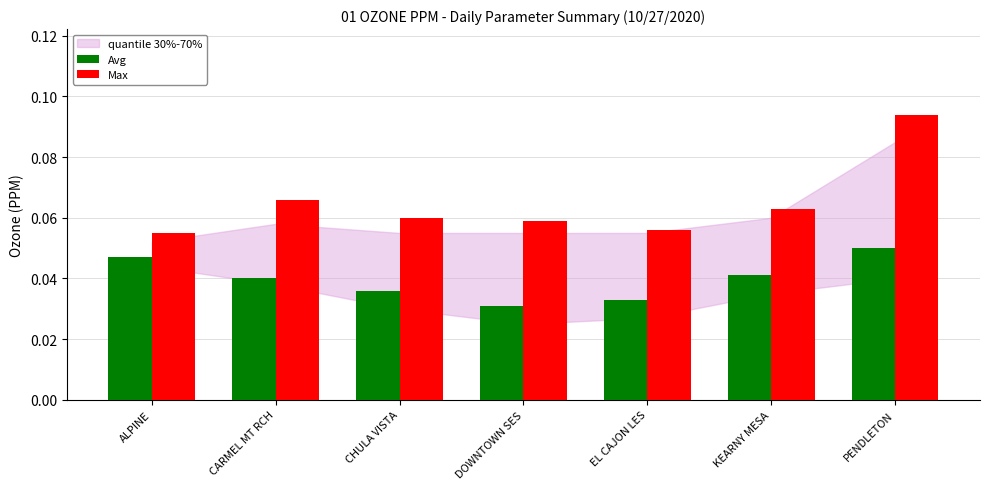

Count the number of categories in the chart.

7